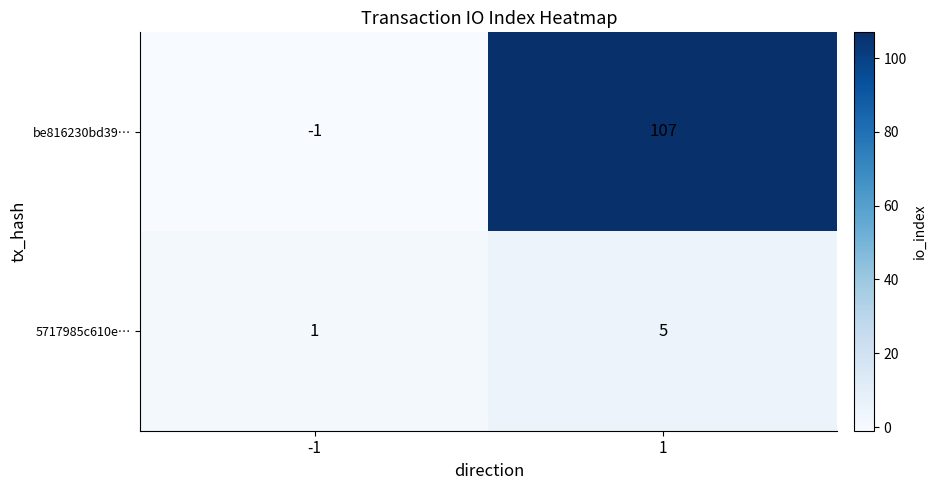

The be816230bd39… series shows 179 at 1. True or false?

False